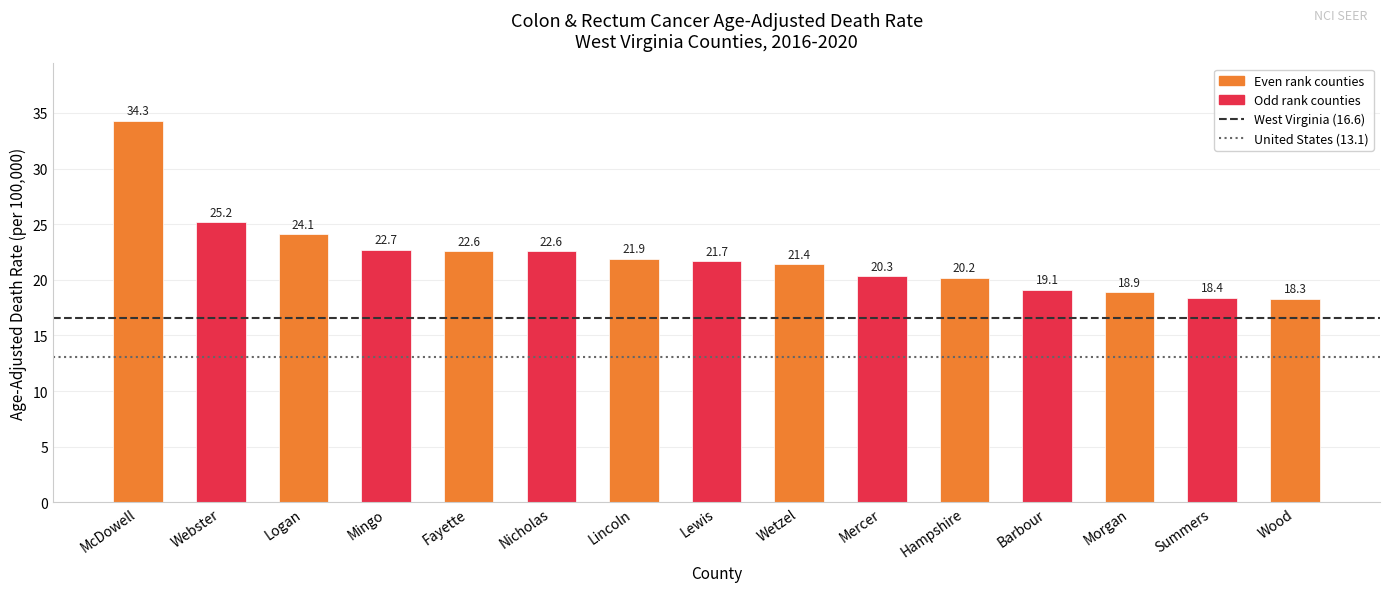

What position from the right is Mercer?

6